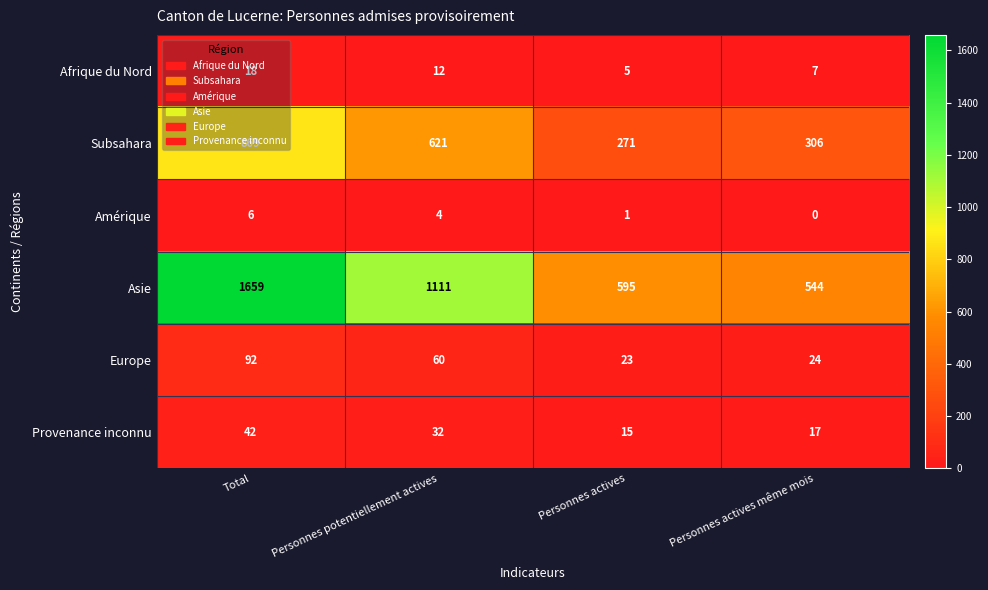

Which series has the largest range (max minus min)?

Asie